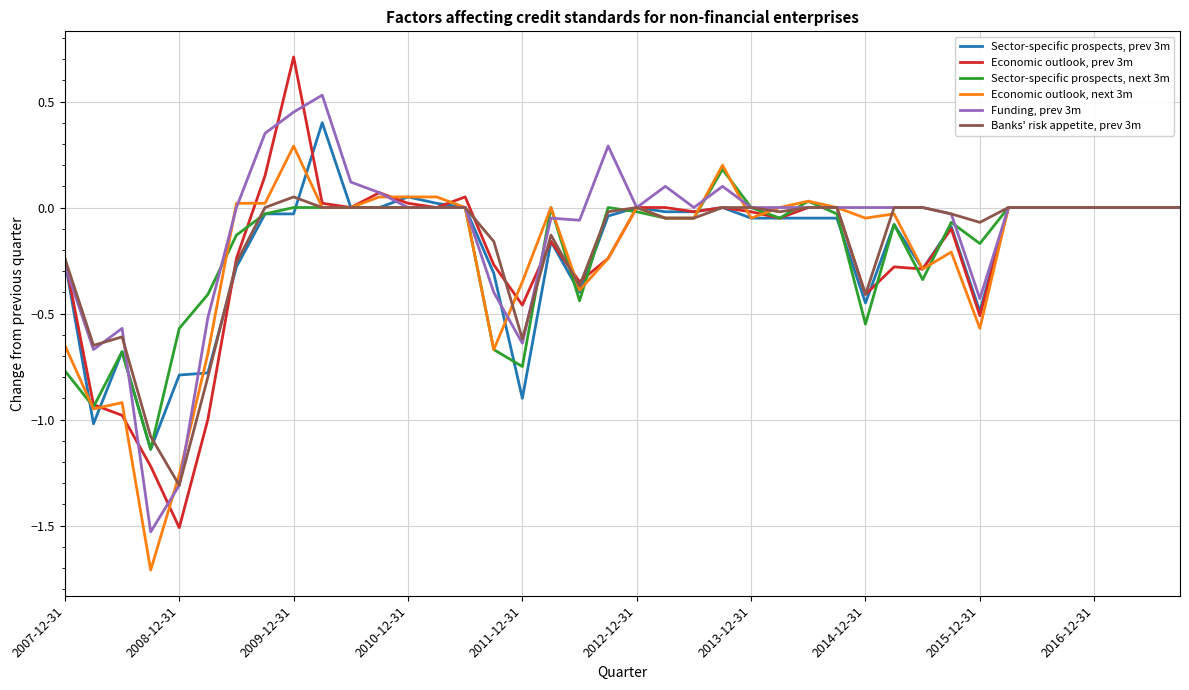

Which series has the widest spread of values?

Economic outlook, prev 3m